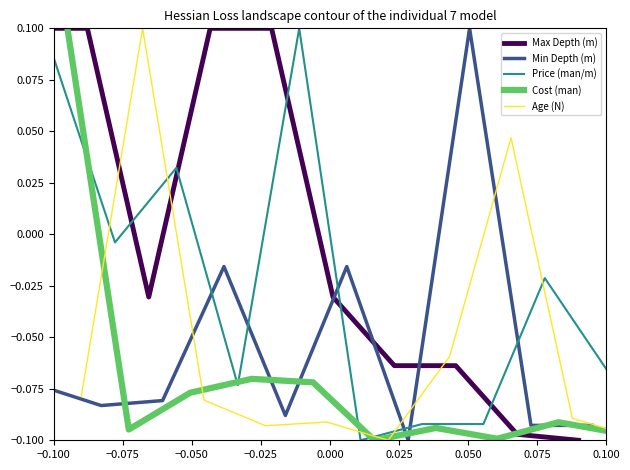

Is this an area chart (filled region under the line)?

No